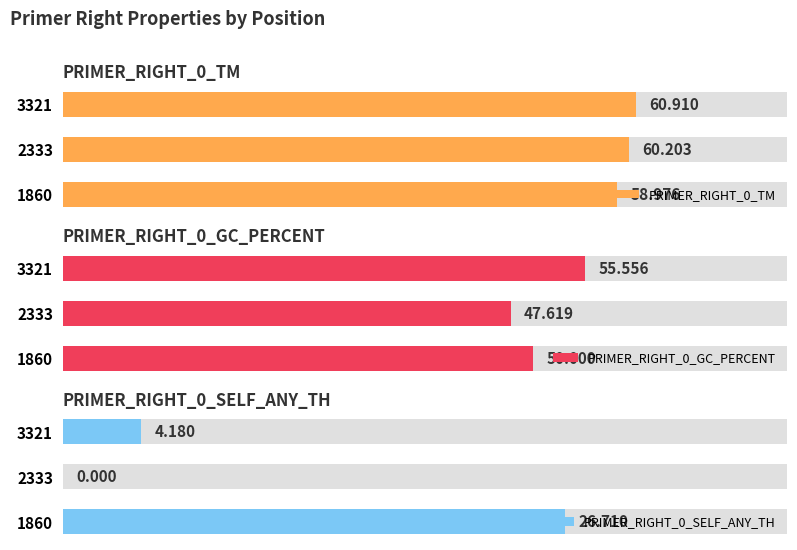

How many groups of bars are there?

3